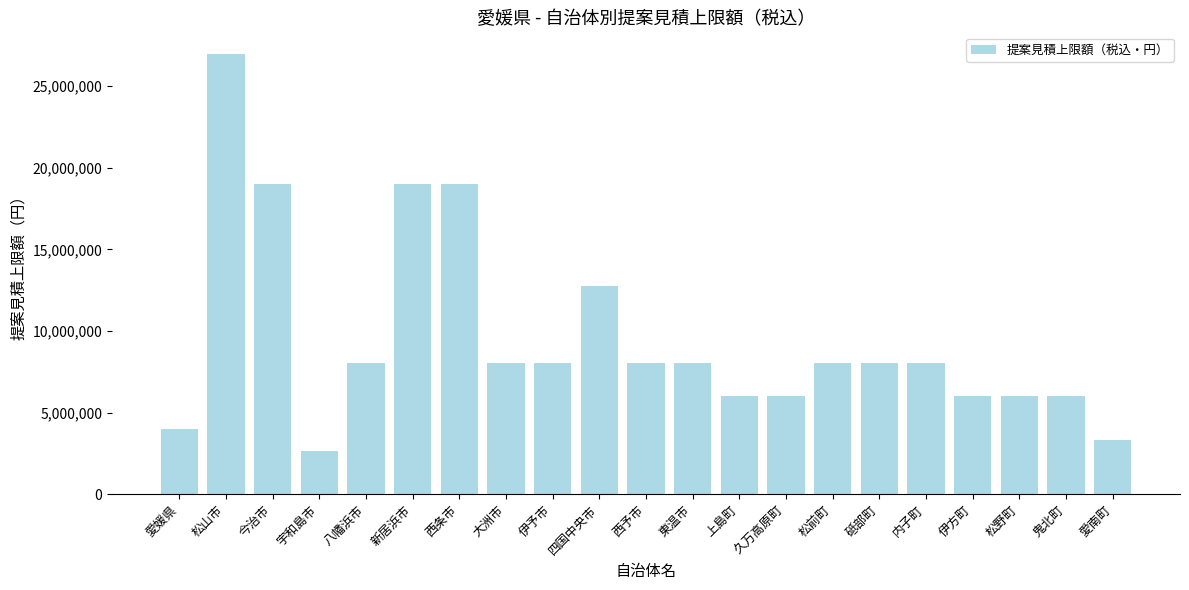

At which label does the data first exceed 8052000?

松山市